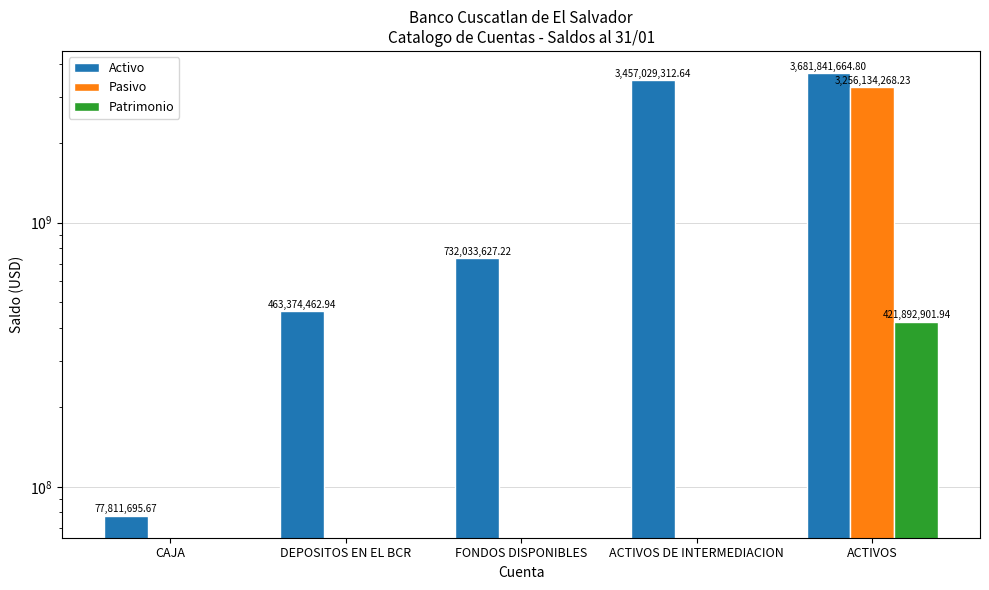

Reading left to right, list all the values displayed in this chart.

Activo: CAJA=77811695.7	DEPOSITOS EN EL BCR=463374462.9	FONDOS DISPONIBLES=732033627.2	ACTIVOS DE INTERMEDIACION=3457029312.6	ACTIVOS=3681841664.8
Pasivo: CAJA=0.0	DEPOSITOS EN EL BCR=0.0	FONDOS DISPONIBLES=0.0	ACTIVOS DE INTERMEDIACION=0.0	ACTIVOS=3256134268.2
Patrimonio: CAJA=0.0	DEPOSITOS EN EL BCR=0.0	FONDOS DISPONIBLES=0.0	ACTIVOS DE INTERMEDIACION=0.0	ACTIVOS=421892901.9